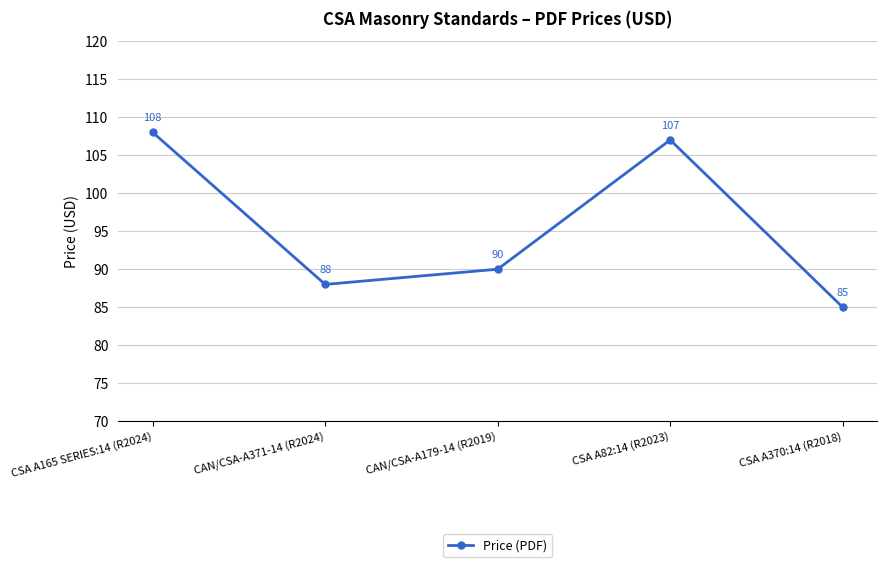

True or false: the data shows 88 at CAN/CSA-A371-14 (R2024).

True